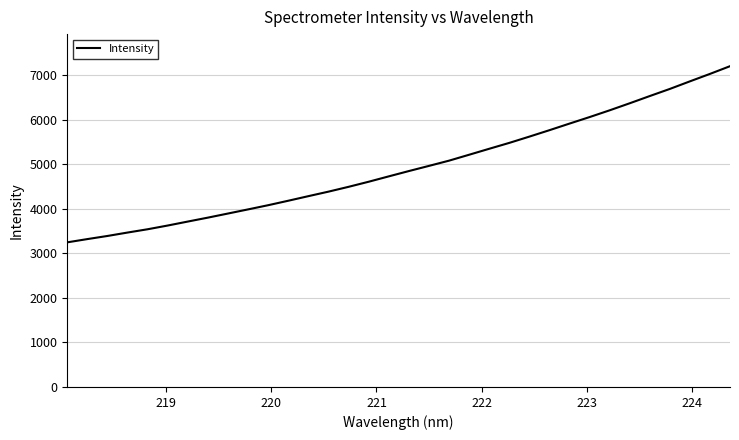

What is the maximum value shown in the chart?

7208.6